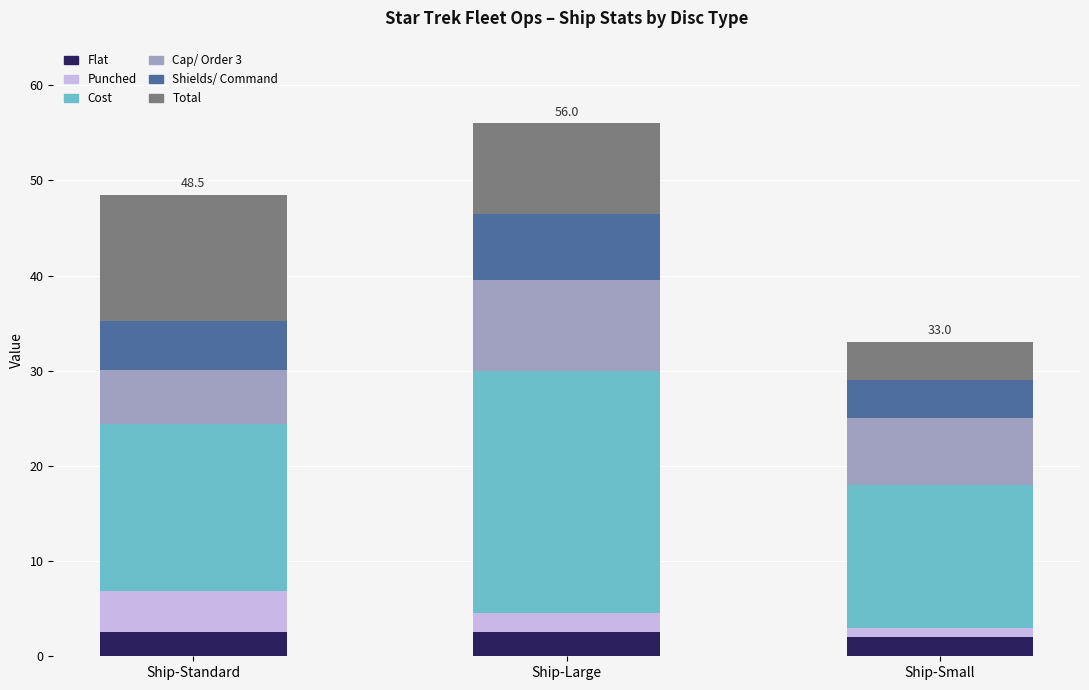

The Flat series shows 2.5 at Ship-Large. True or false?

True